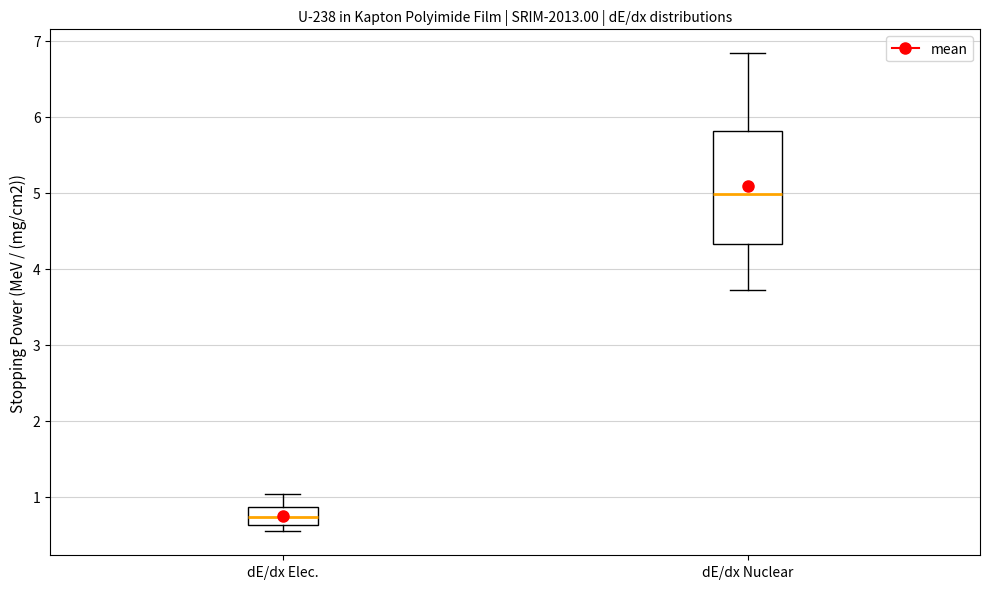

Which box has the lowest median line?

dE/dx Elec.